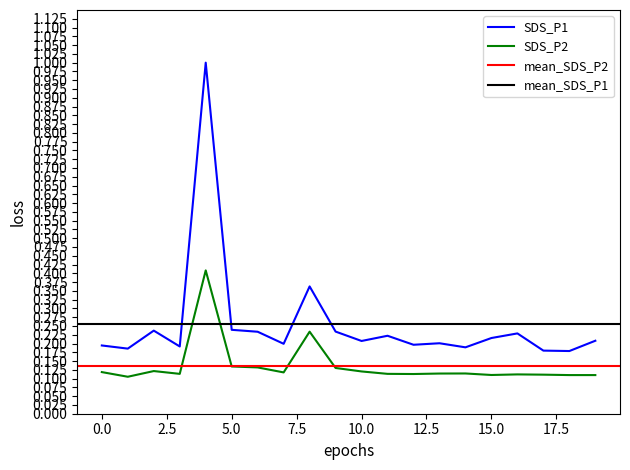

Which series has the largest range (max minus min)?

SDS_P1